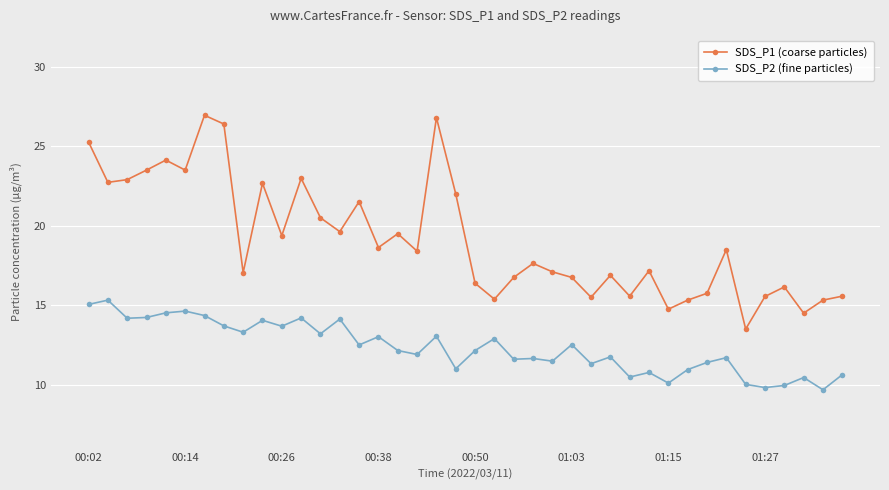

True or false: SDS_P2 (fine particles) and SDS_P1 (coarse particles) cross at least once.

False